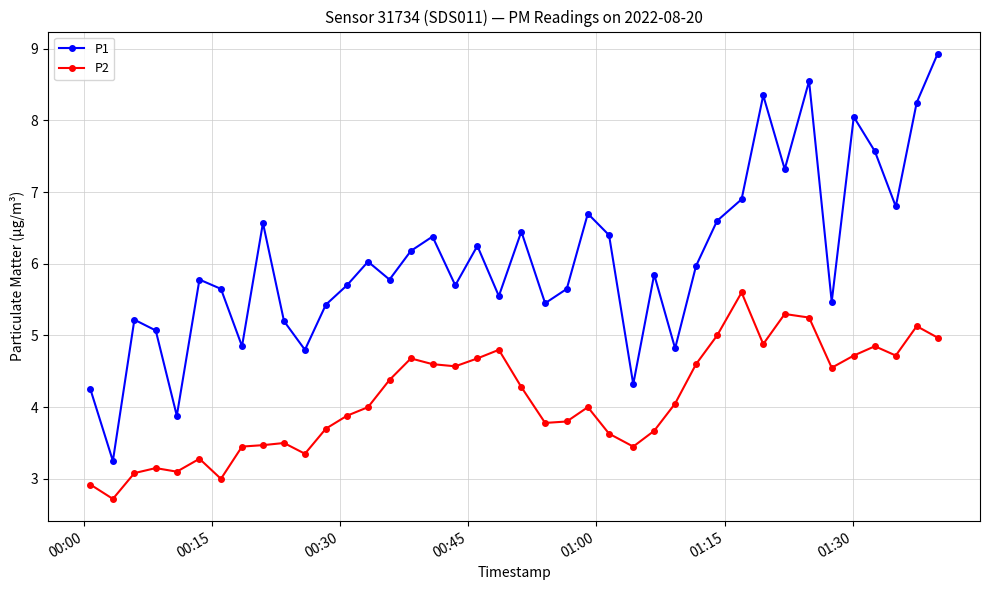

Is this an area chart (filled region under the line)?

No